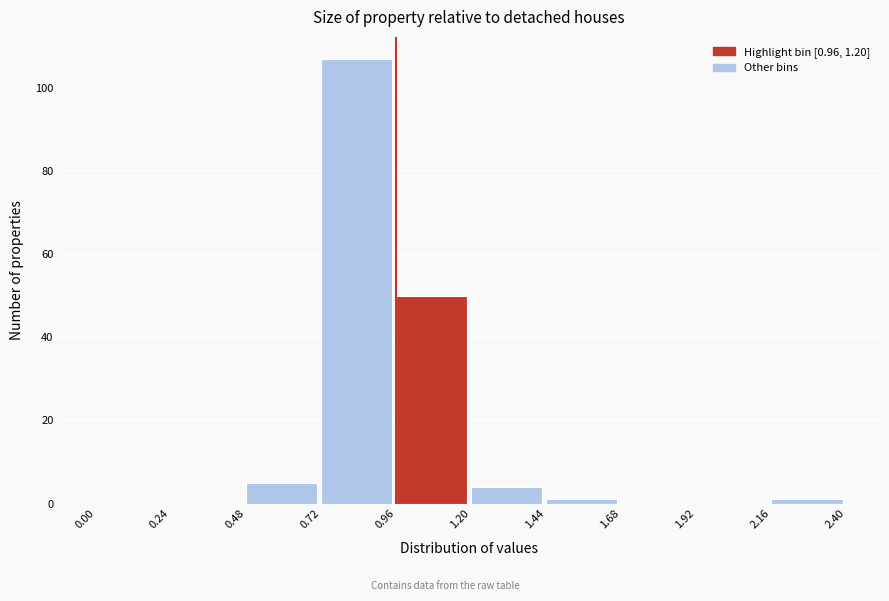

Over which range of the x-axis is the bar tallest?

0.72 to 0.96